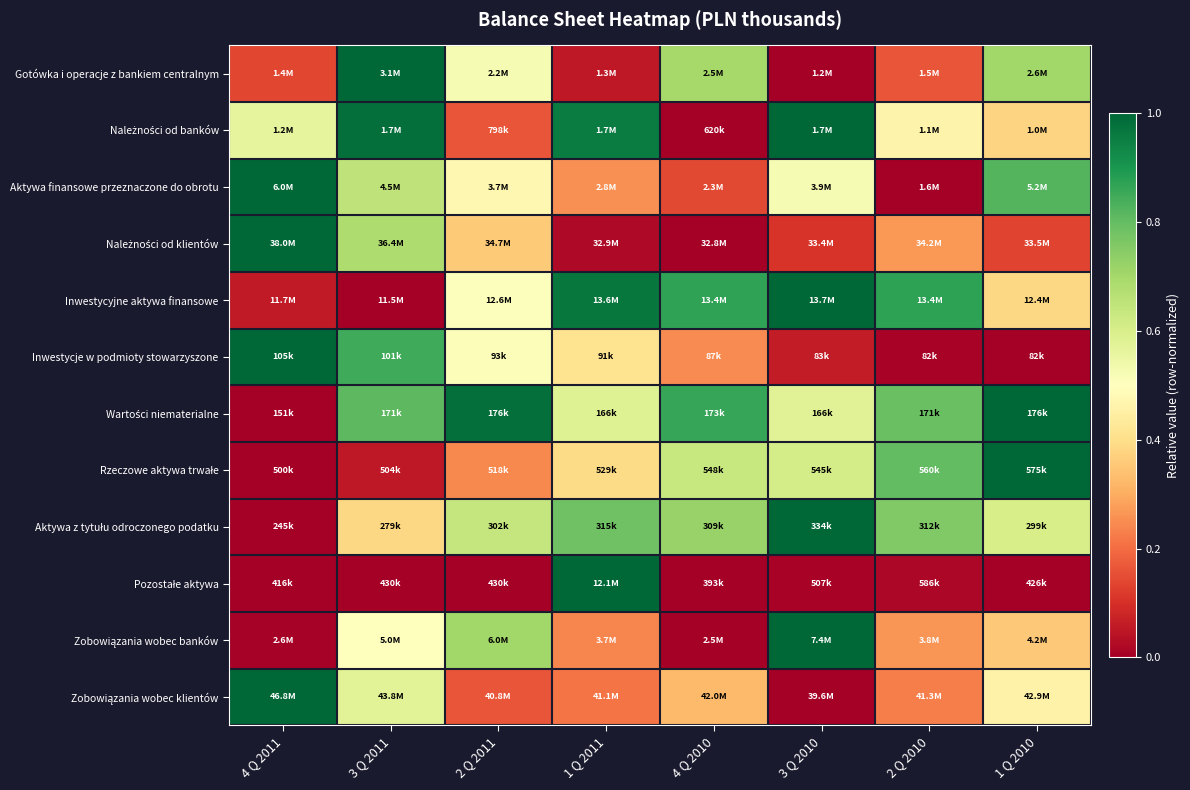

Which has a higher value, 1 Q 2010 or 4 Q 2011?

1 Q 2010